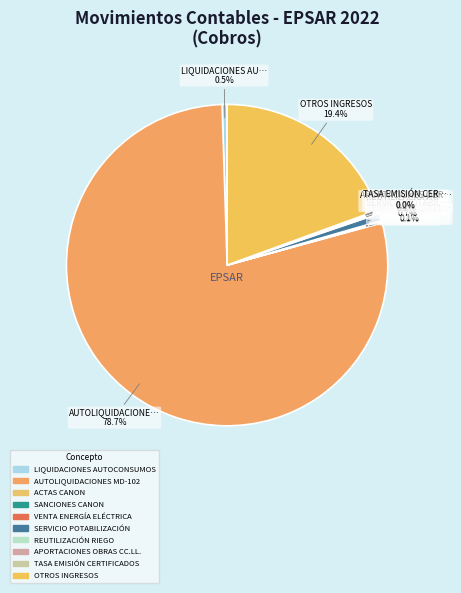

What is the total percentage of APORTACIONES OBRAS CC.LL. and REUTILIZACIÓN RIEGO?

0.4%